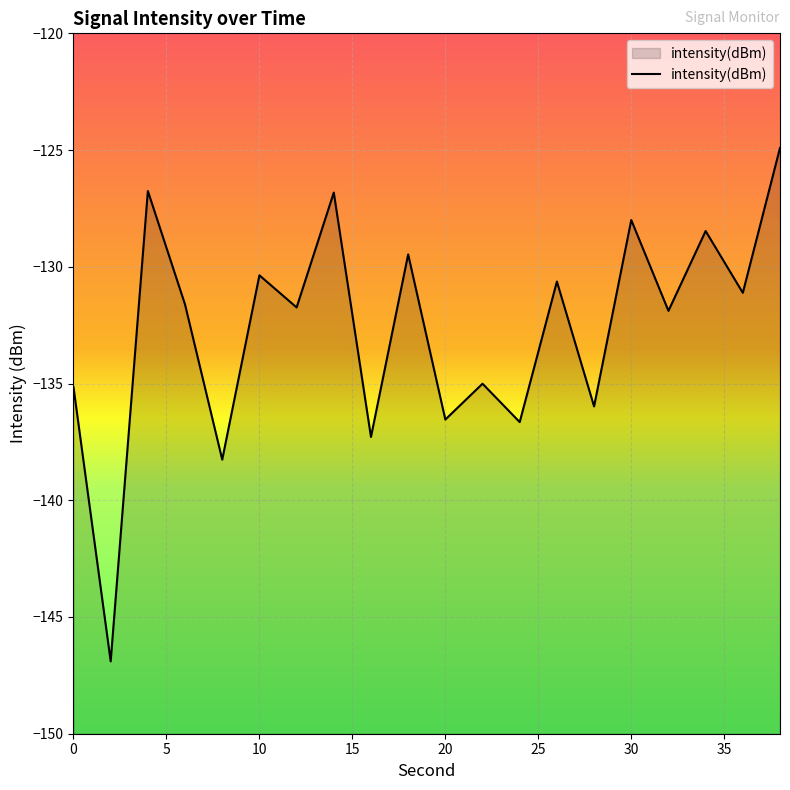

True or false: there are more than 1 points higher than both neighbors.

True